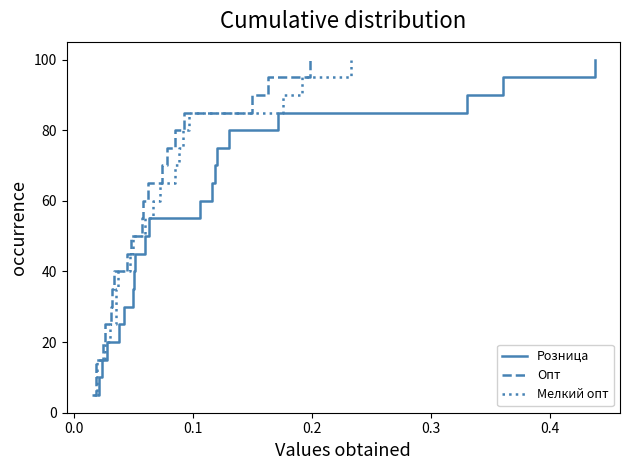

What is the highest value of the Розница series?

100